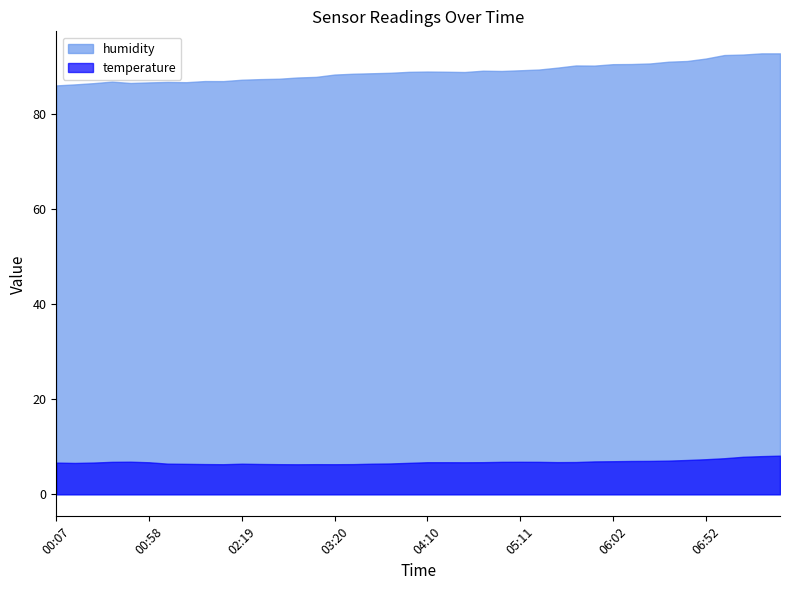

What is the total value across all series at 05:42?

96.9